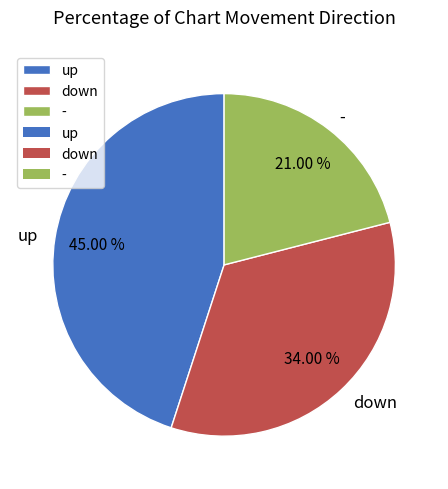

What percentage is the up slice, to the nearest percent?

45%